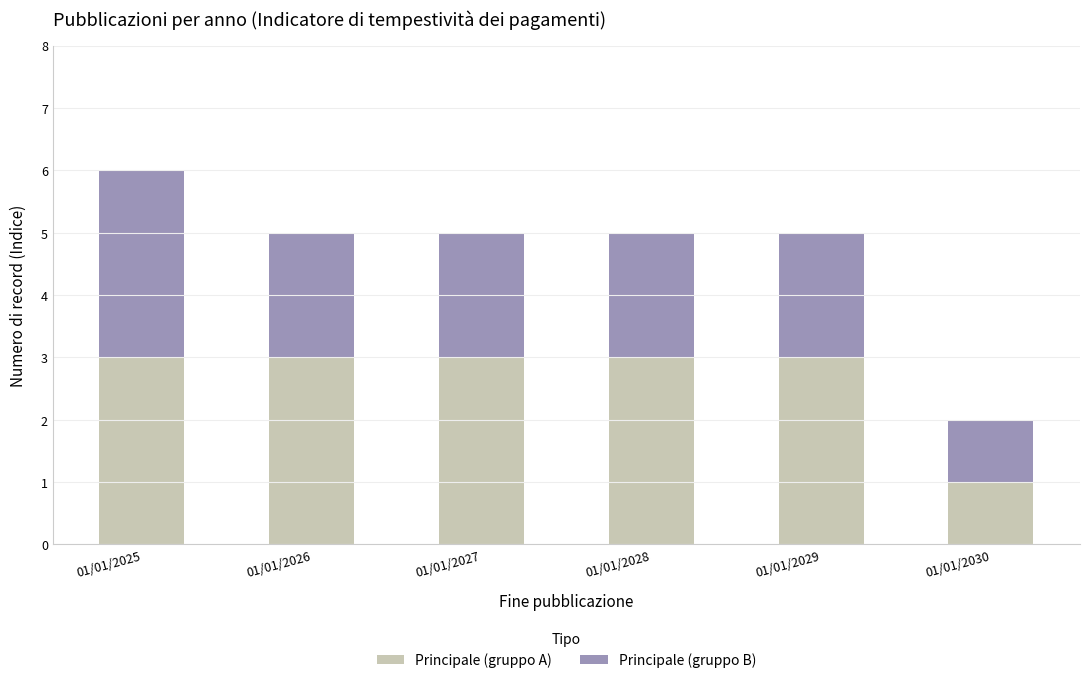

At which category is the sum across all series the highest?

01/01/2025